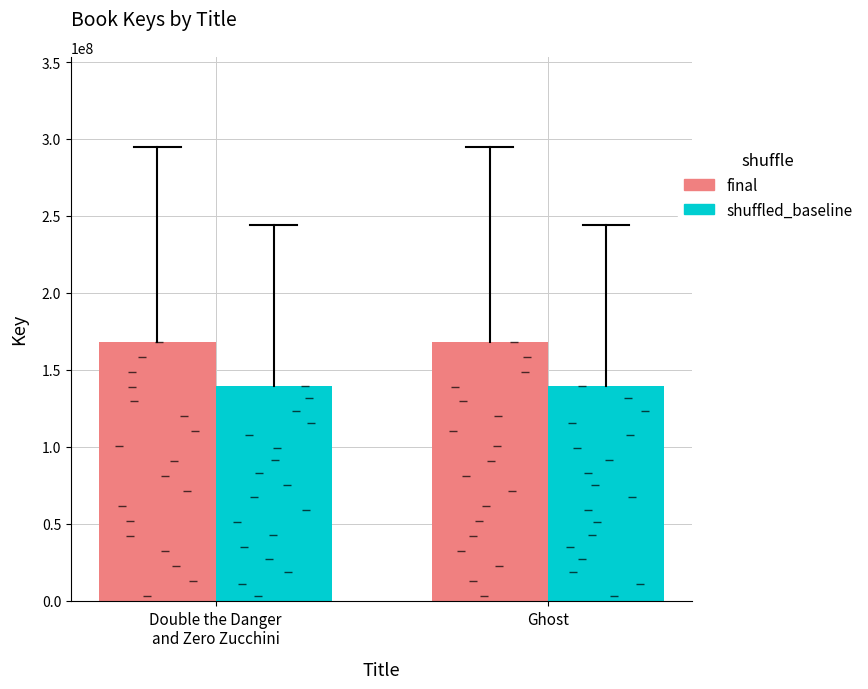

What is the value of the shuffled_baseline bar at the 2nd from the left?

139631199